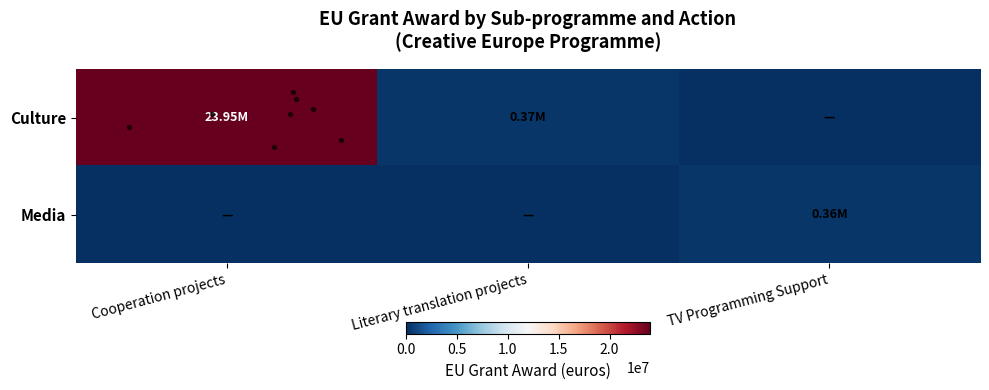

Reading right to left, list all the values displayed in this chart.

Culture: TV Programming Support=0.0	Literary translation projects=373065.6	Cooperation projects=23951415.0
Media: TV Programming Support=356350.0	Literary translation projects=0.0	Cooperation projects=0.0